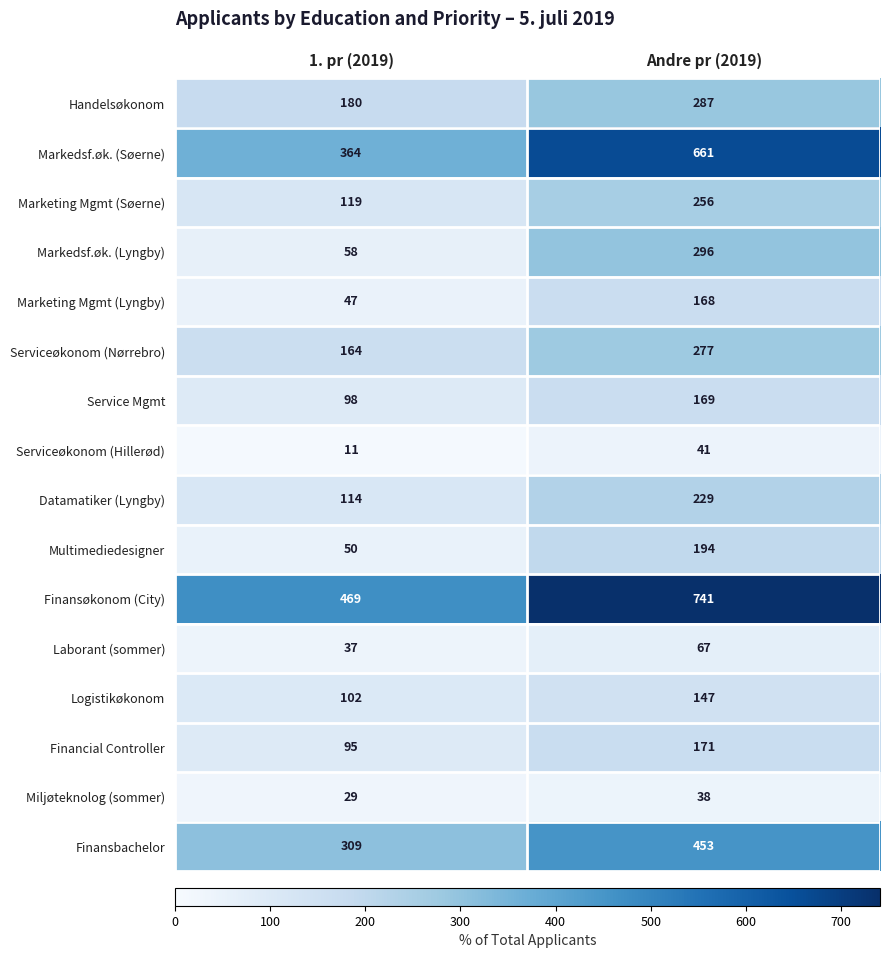

How many series are shown in this chart?

16